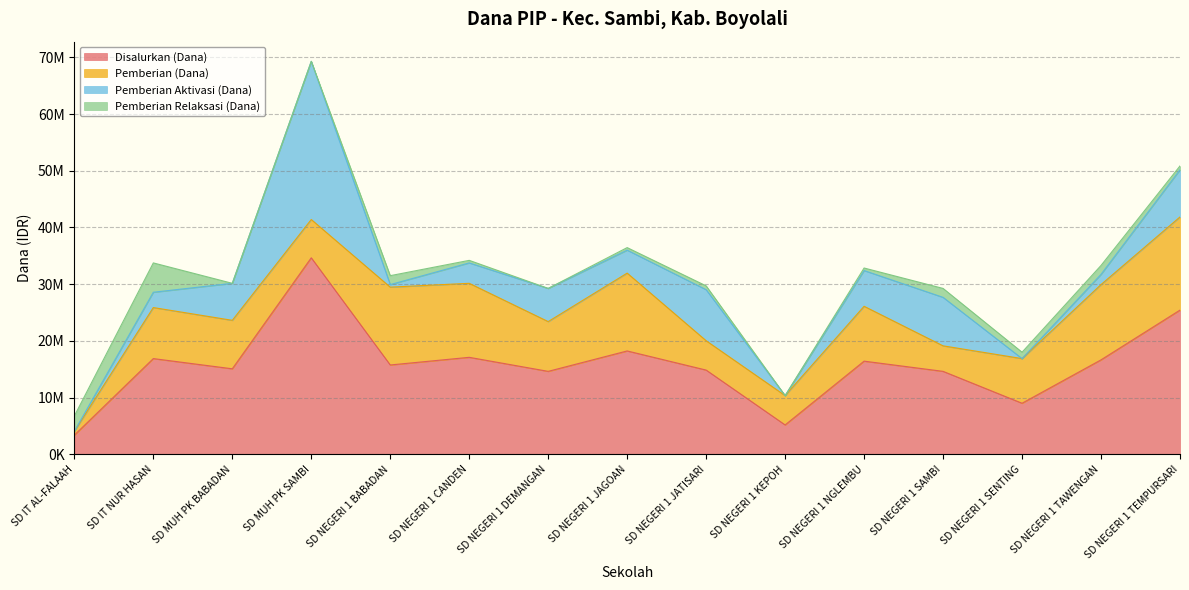

Reading left to right, transcribe all the data shown in this chart.

Disalurkan (Dana): 3375000	16875000	15075000	34650000	15750000	17100000	14625000	18225000	14850000	5175000	16425000	14625000	9000000	16650000	25425000
Pemberian (Dana): 675000	9000000	8550000	6750000	13725000	13050000	8775000	13725000	5175000	5175000	9675000	4500000	7875000	13275000	16425000
Pemberian Aktivasi (Dana): 0	2700000	6525000	27900000	450000	3600000	5850000	4050000	9000000	0	6300000	8550000	0	1800000	8325000
Pemberian Relaksasi (Dana): 2700000	5175000	0	0	1575000	450000	0	450000	675000	0	450000	1575000	1125000	1575000	675000